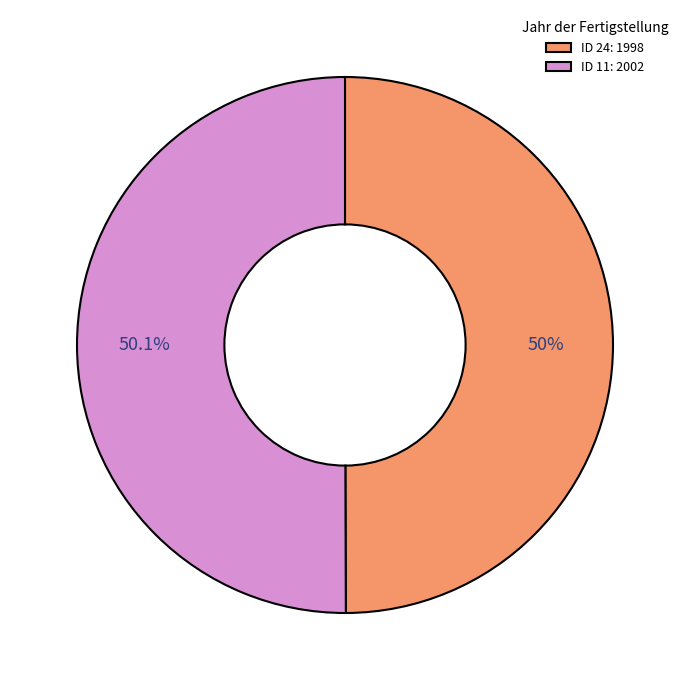

What is the ratio of the value at ID 11: 2002 to the value at ID 24: 1998?

1.0